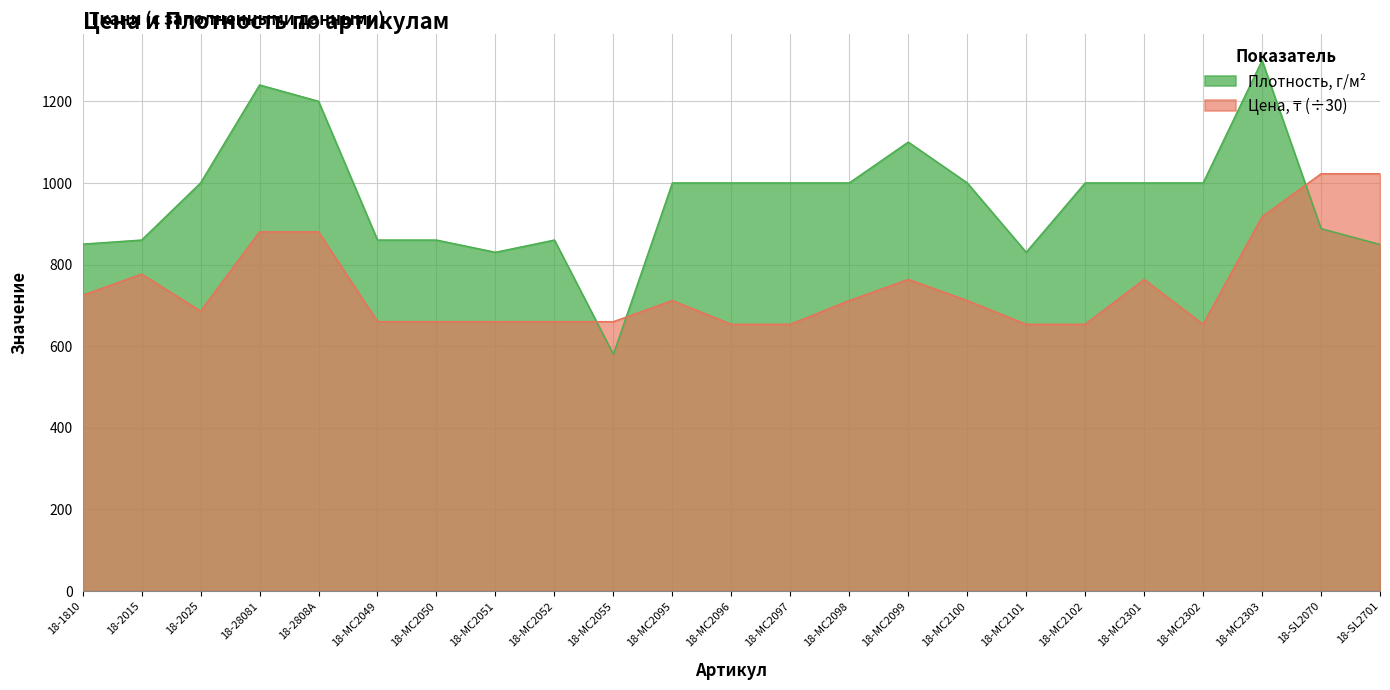

How many distinct data groups are displayed?

2